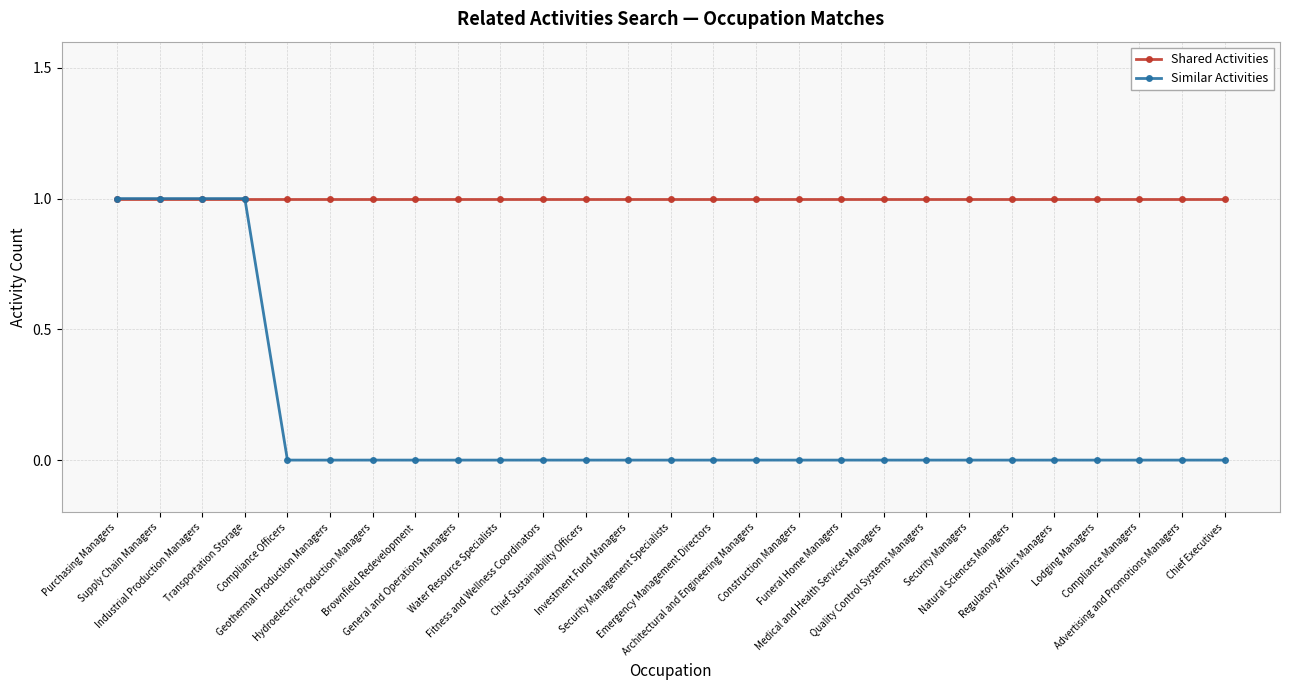

Between Supply Chain Managers and Hydroelectric Production Managers, which series saw the biggest shift?

Similar Activities